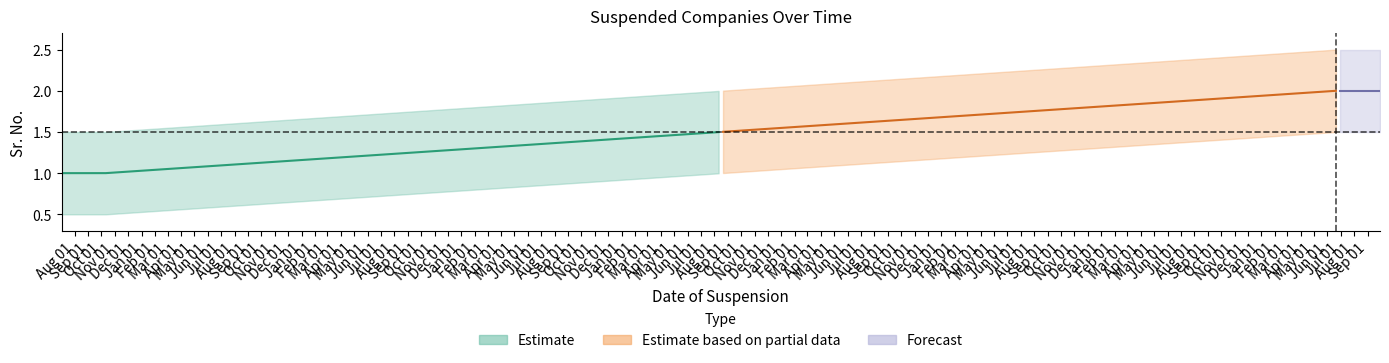

What is the smallest value displayed?

1